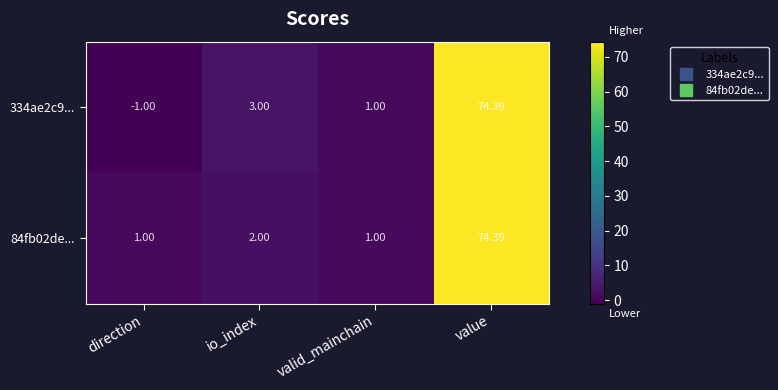

Which series has the widest spread of values?

334ae2c9...